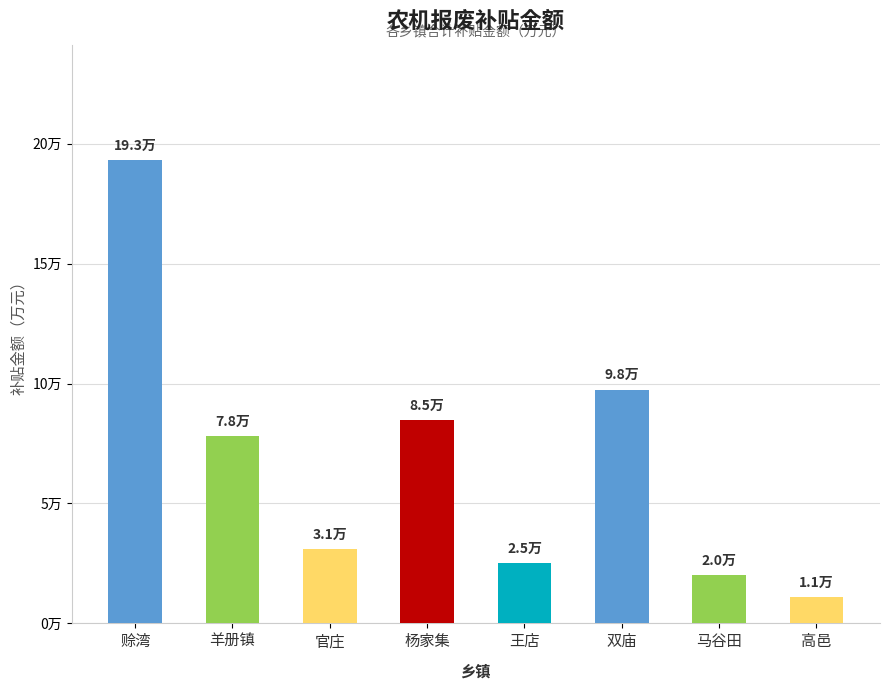

What is the label of the 4th bar from the right?

王店